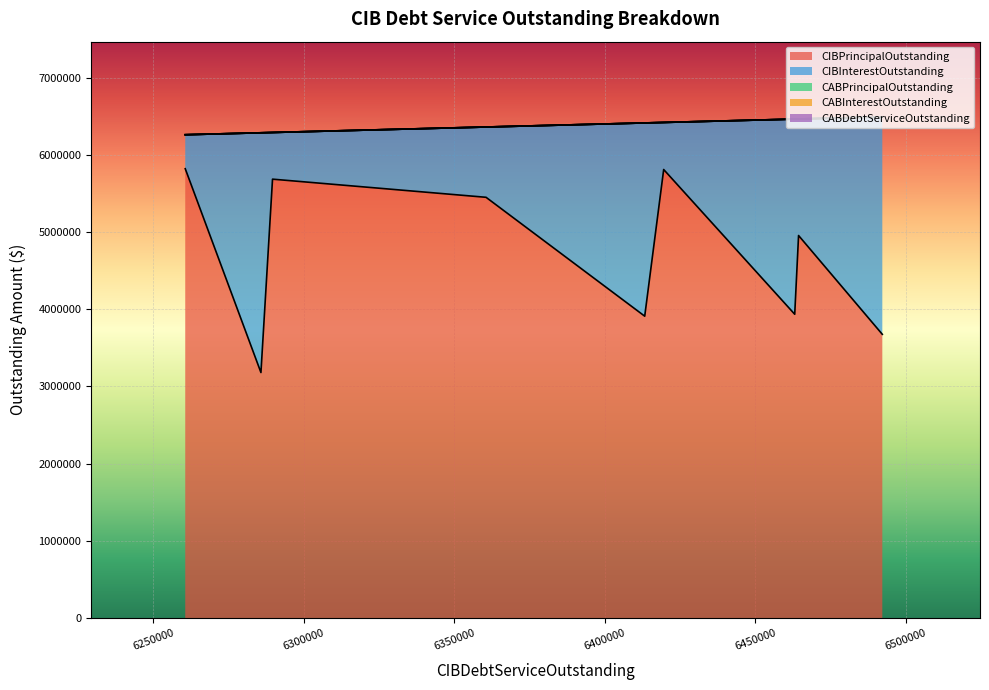

Count the number of data series in this chart.

5